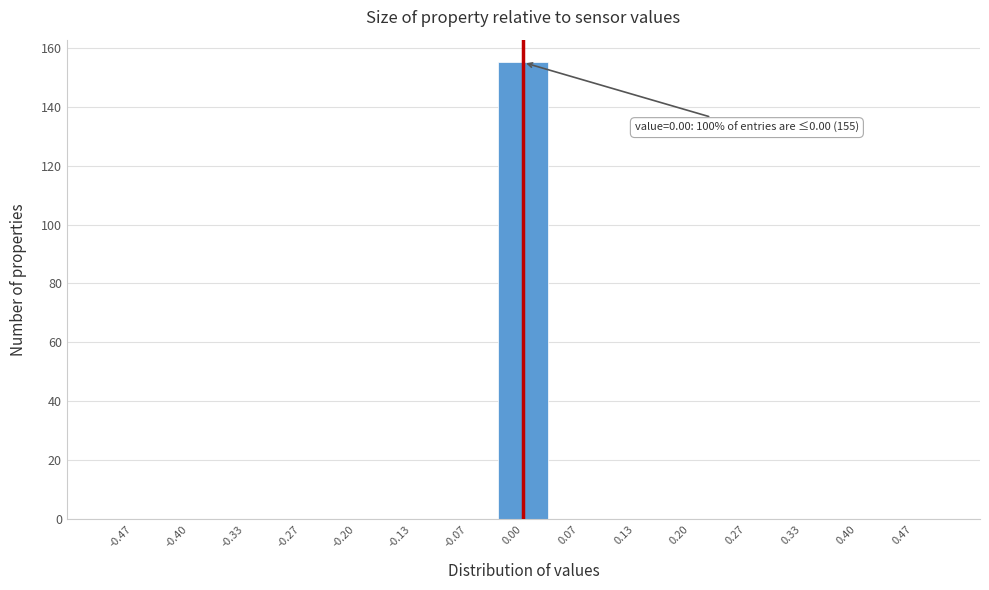

Which range on the x-axis has the tallest bar?

-0.03 to 0.03